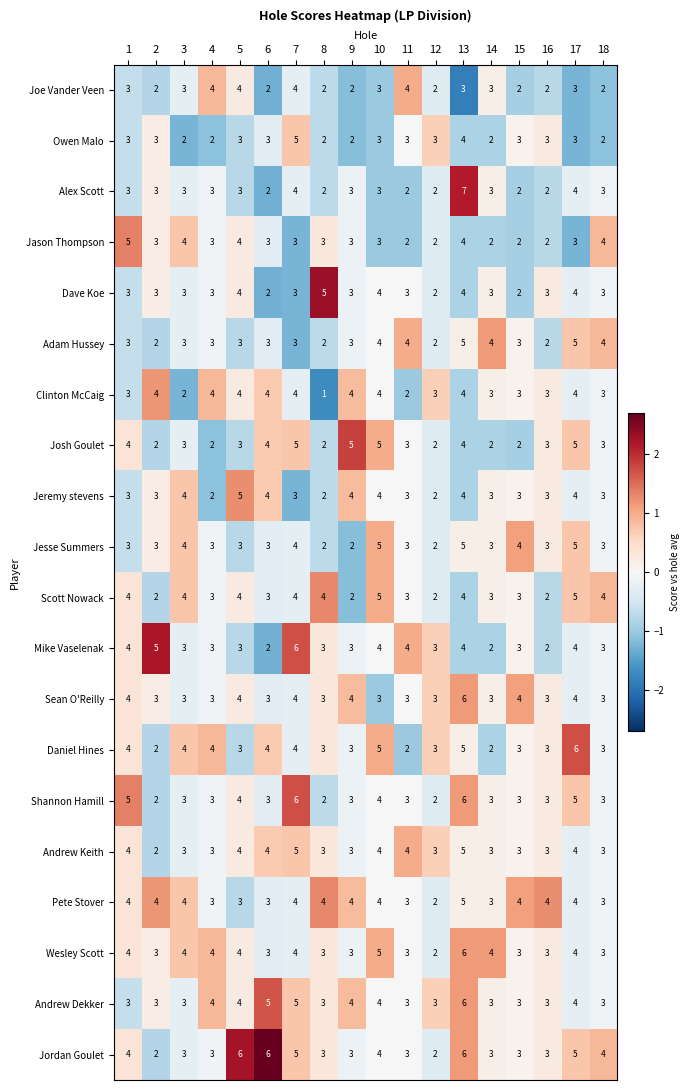

Which category has the highest value across all series?

13